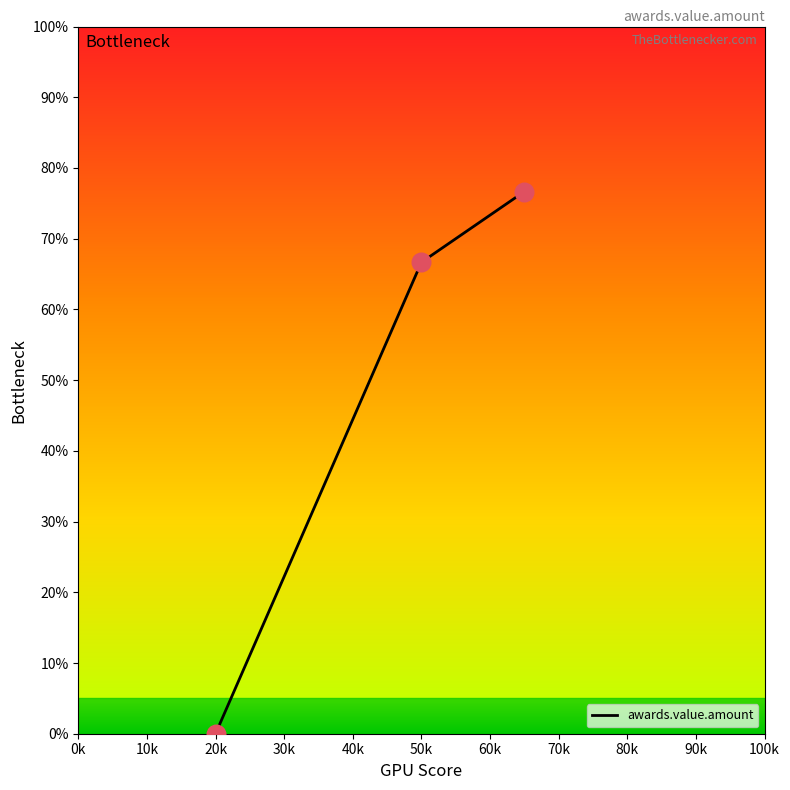

What is the sum of all values?

143.3